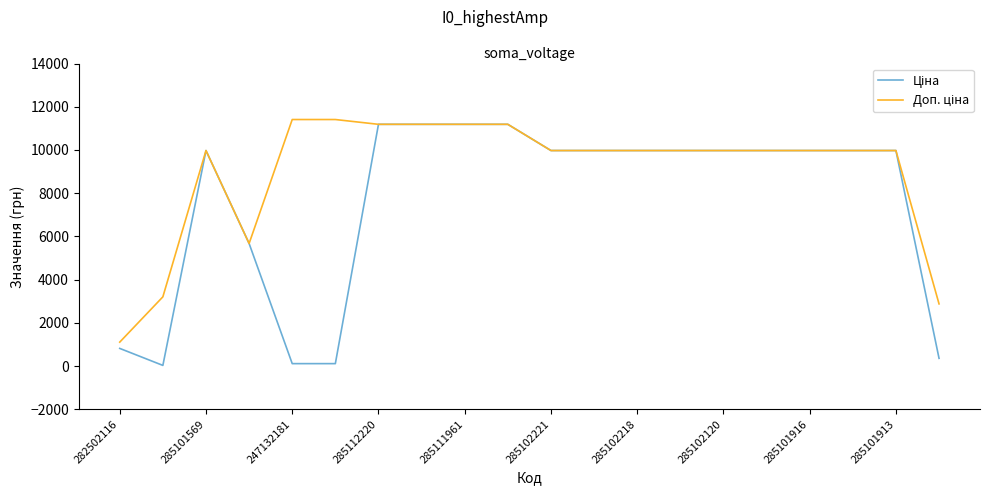

What is the maximum value shown in the chart?

11410.0